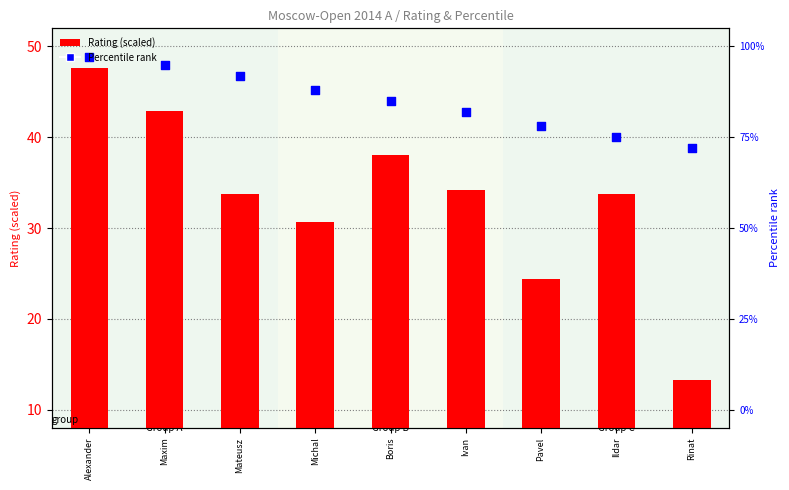

Which series has the widest spread of Y values?

Rating (scaled)